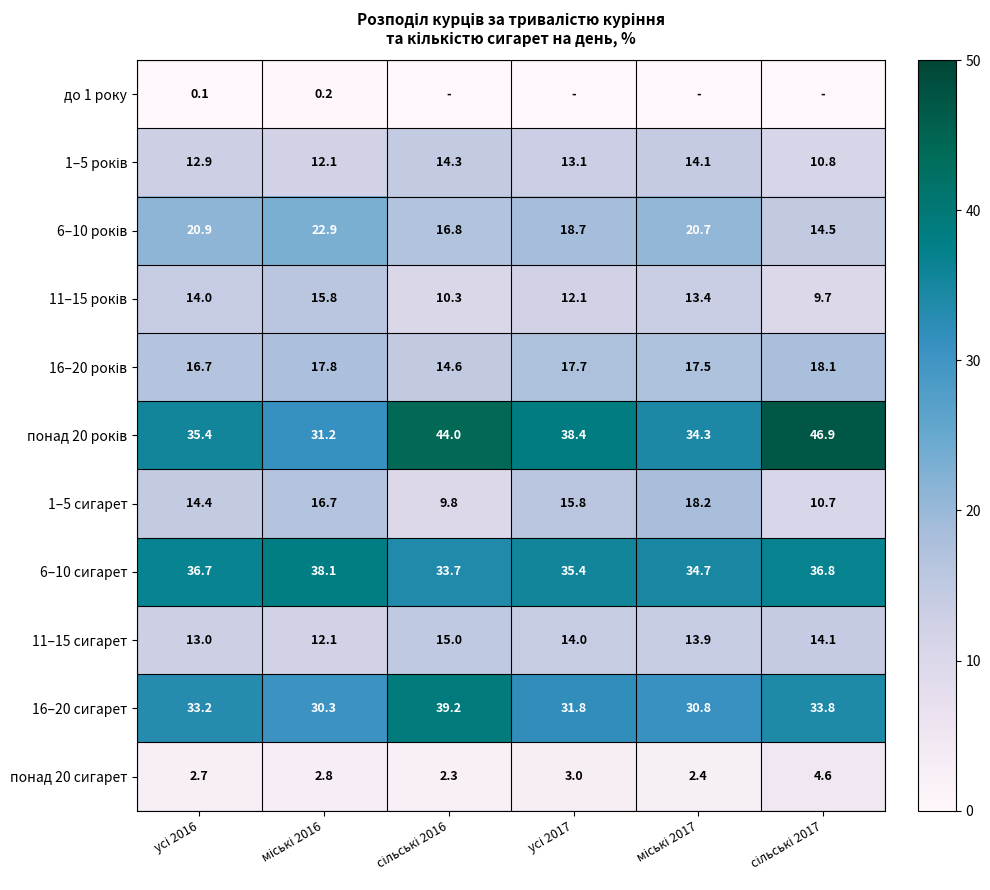

What is the average value of the 16–20 сигарет series?

33.2